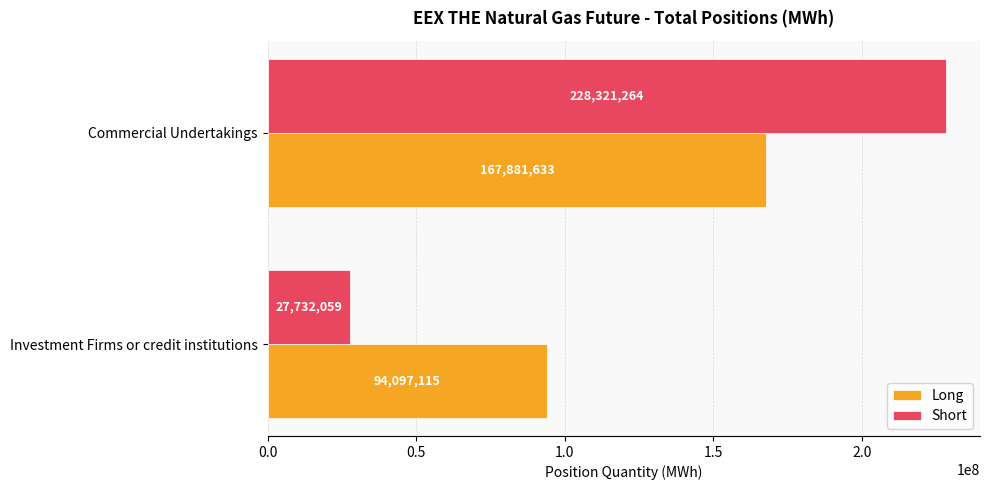

What is the spread (max minus min) of values at Investment Firms or credit institutions?

66365056